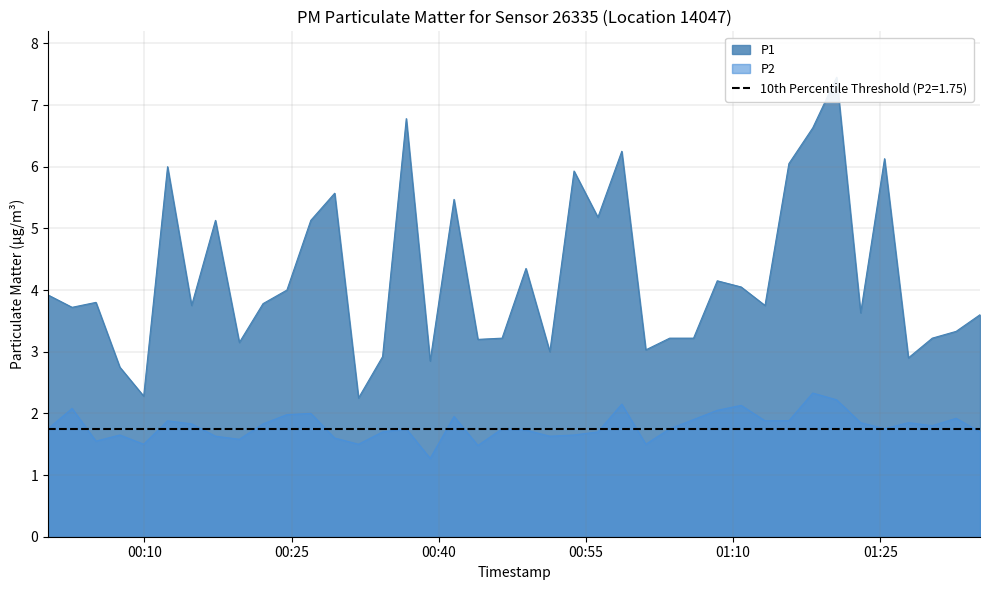

What is the approximate value of P2 at 2023-12-28T01:03:32?

1.8